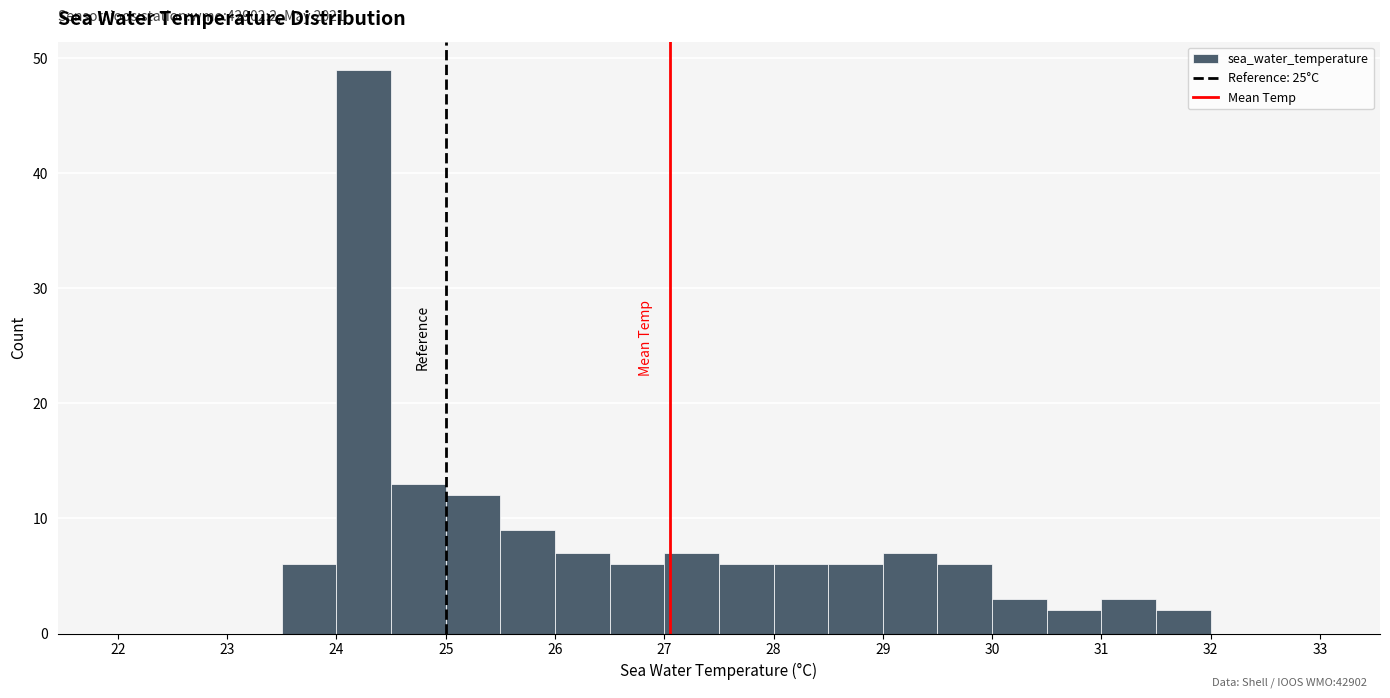

Which range on the x-axis has the tallest bar?

24.0 to 24.5